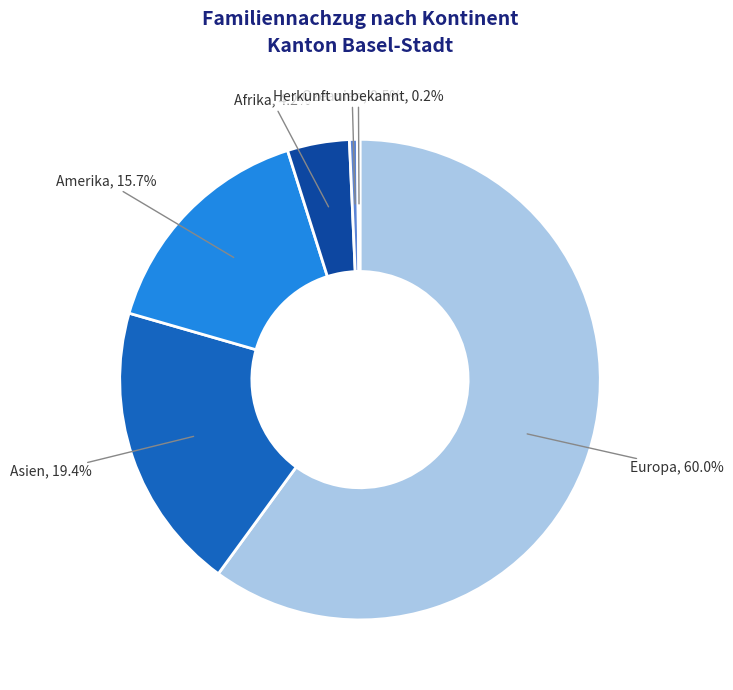

Is there any slice that represents more than half of the pie?

Yes